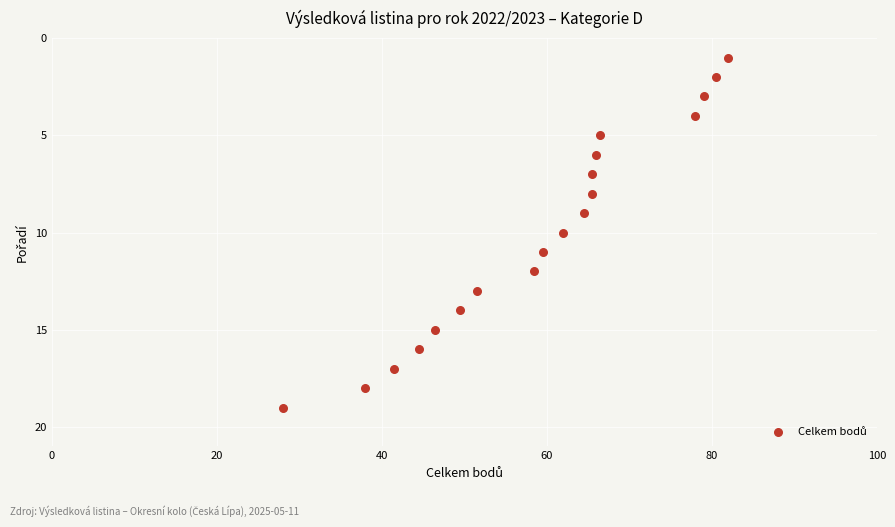

What is the range of Y values (max minus min)?

18